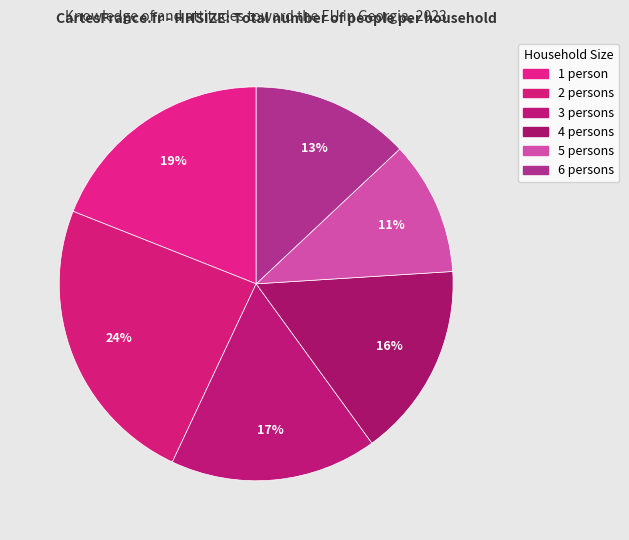

What is the largest slice in the pie chart?

2